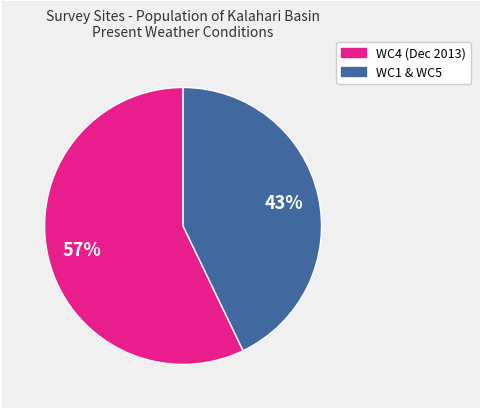

Approximately how many times larger is the value at WC4 (Dec 2013) compared to WC1 & WC5?

1.3